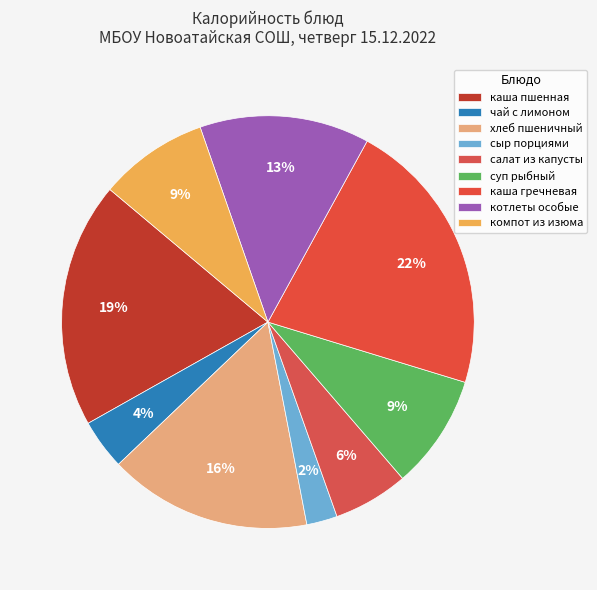

How many slices are in this pie chart?

9